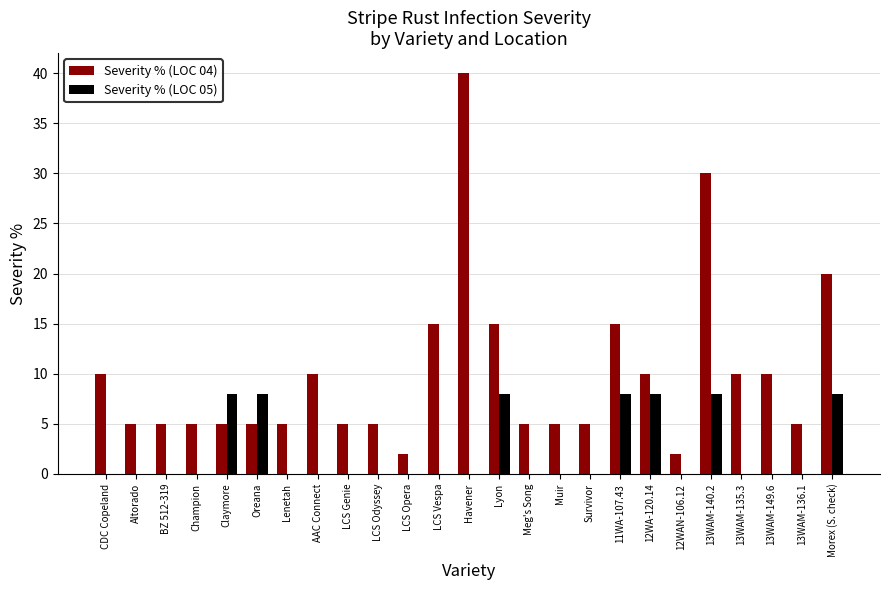

Reading left to right, what are all the values shown in this chart?

Severity % (LOC 04): 10	5	5	5	5	5	5	10	5	5	2	15	40	15	5	5	5	15	10	2	30	10	10	5	20
Severity % (LOC 05): 0	0	0	0	8	8	0	0	0	0	0	0	0	8	0	0	0	8	8	0	8	0	0	0	8